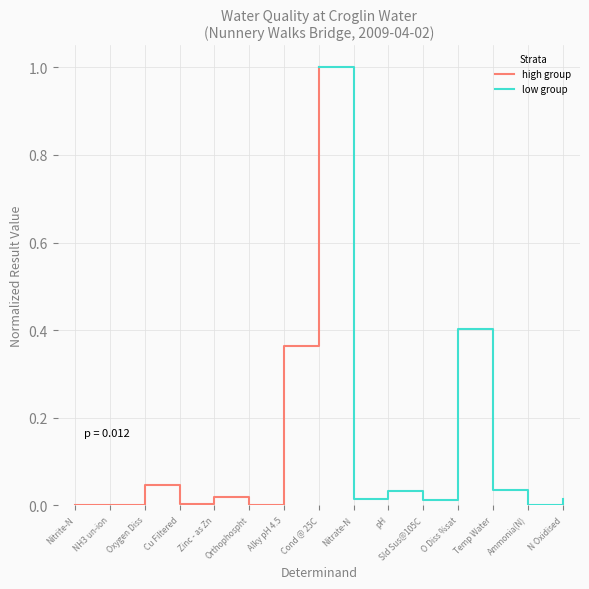

At which label does high group reach its peak?

Cond @ 25C